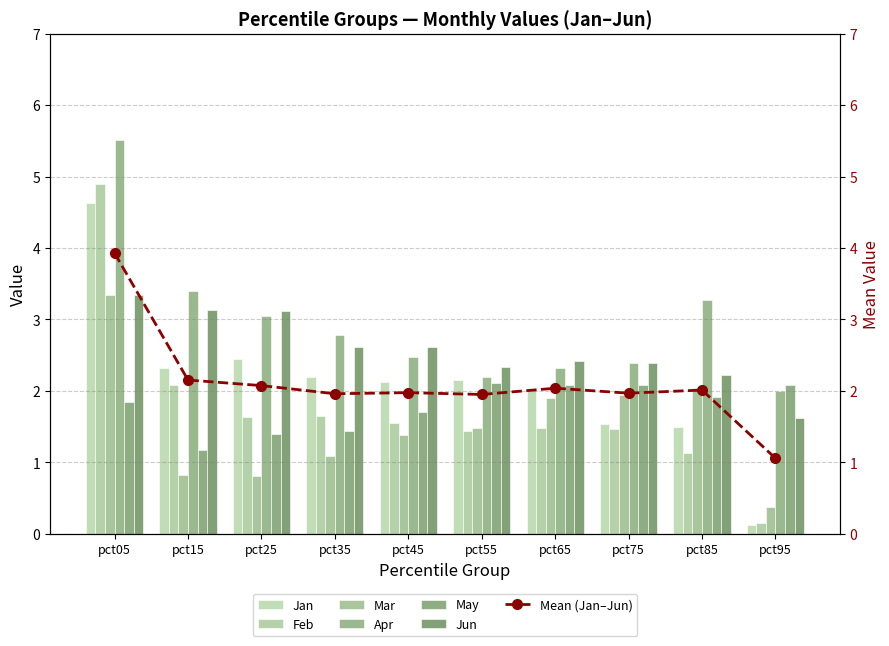

What is the average value of the Jun series?

2.6